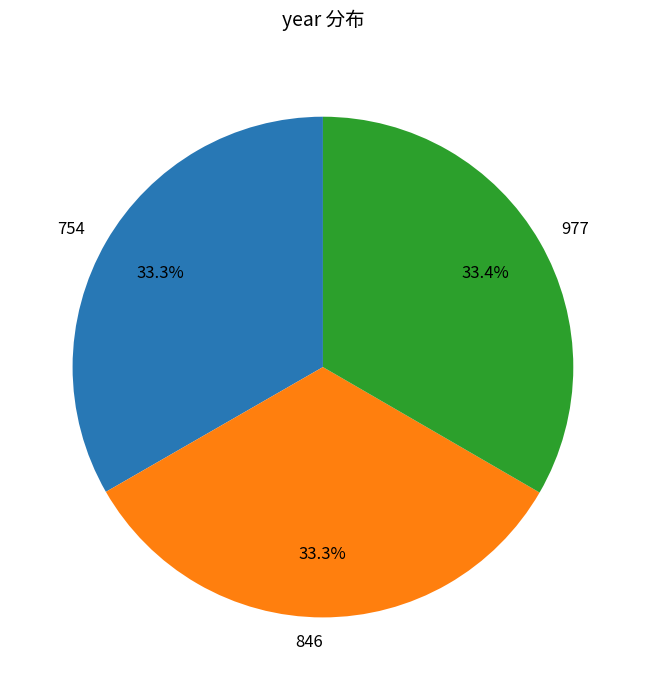

What is the ratio of the value at 846 to the value at 754?

1.0